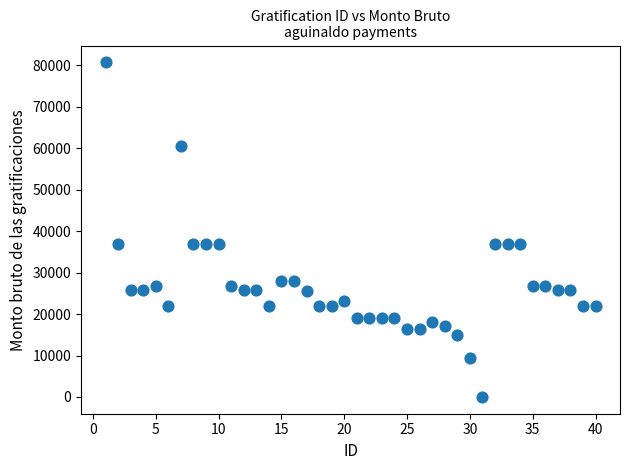

What is the range of X values (max minus min)?

39.0